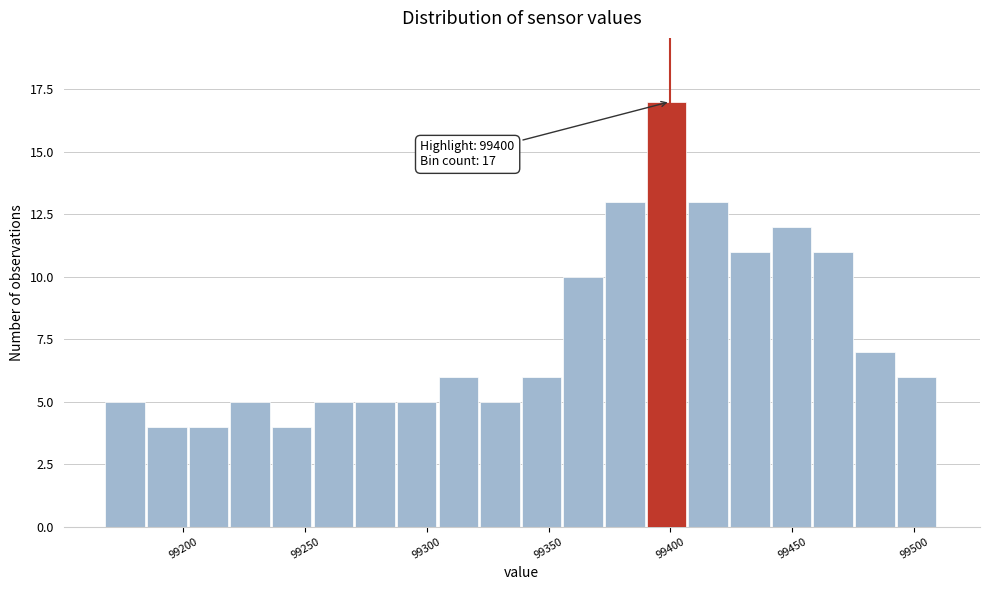

Around what value on the x-axis is the tallest bar? Give the approximate position of its centre, as read against the axis.

99400